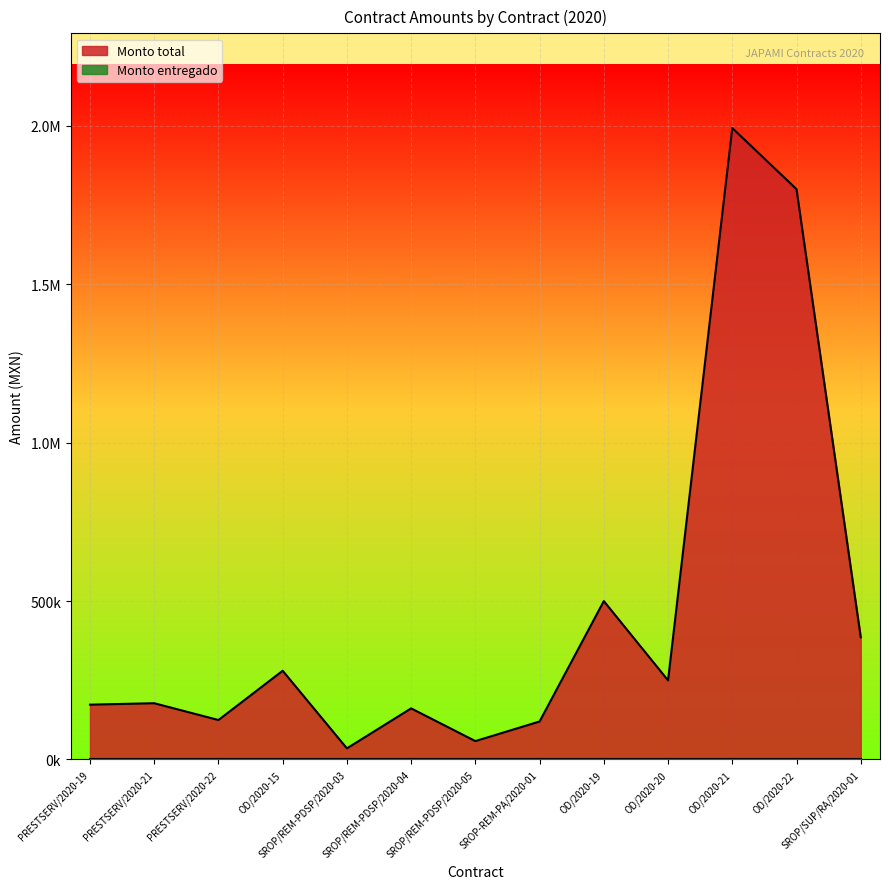

What is the maximum value shown in the chart?

1992730.9